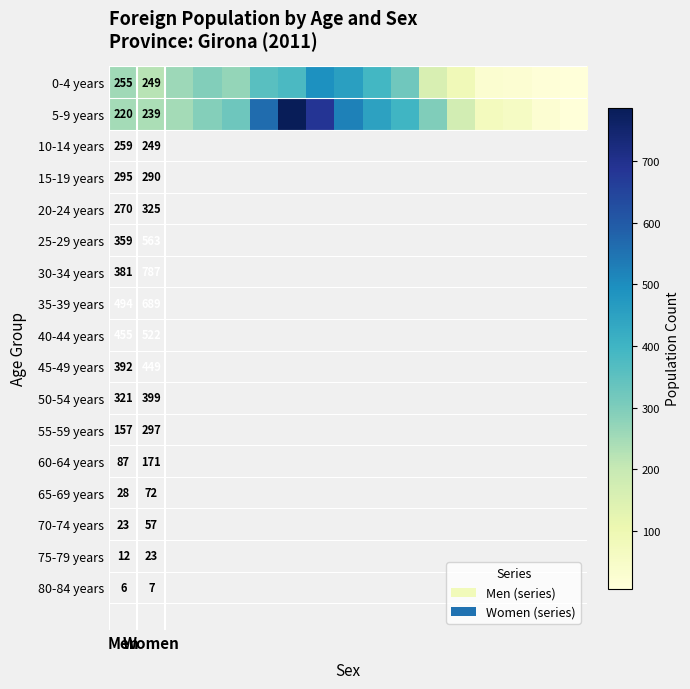

What is the difference between the maximum and second lowest values in the 5-9 years series?

764